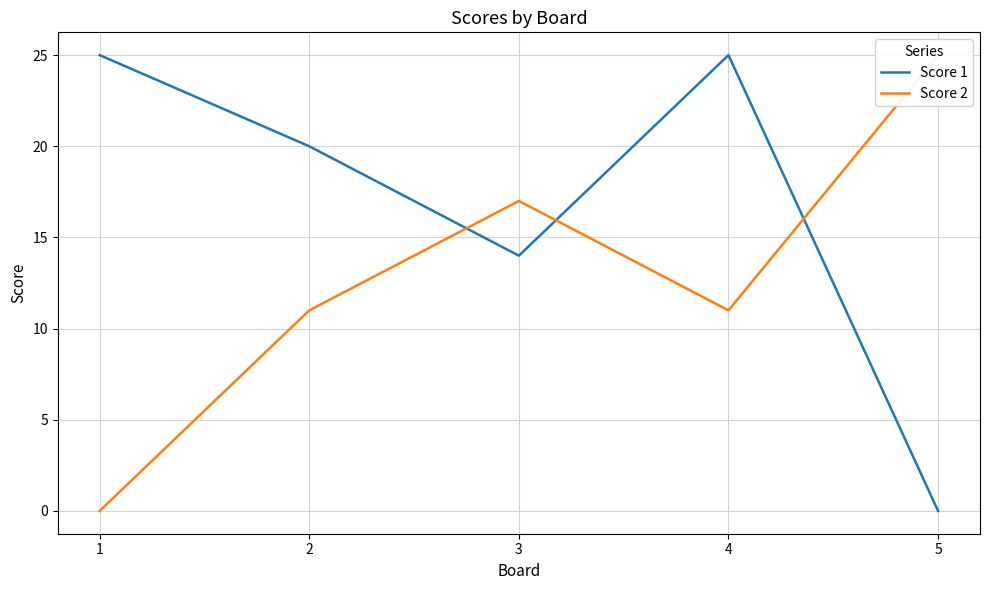

The Score 1 series shows 25 at 4. True or false?

True